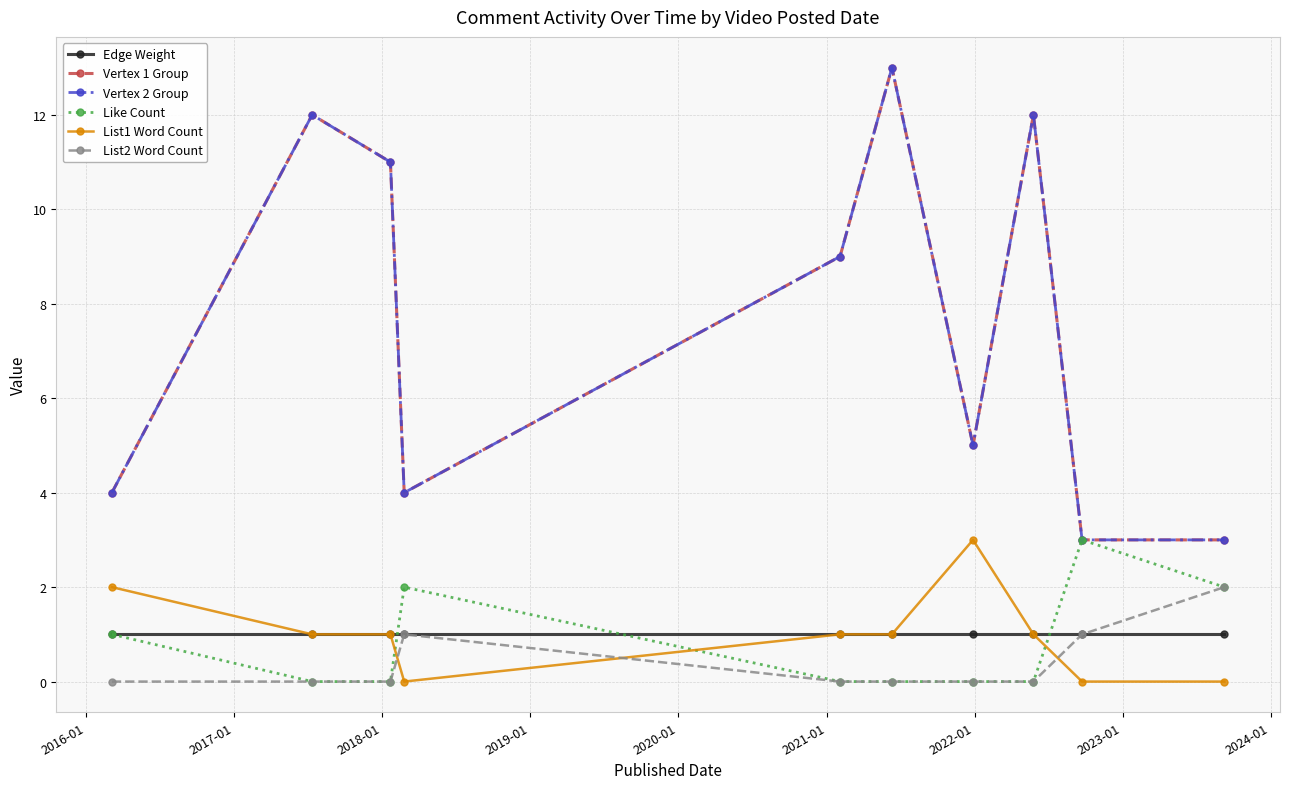

Is this an area chart (filled region under the line)?

No